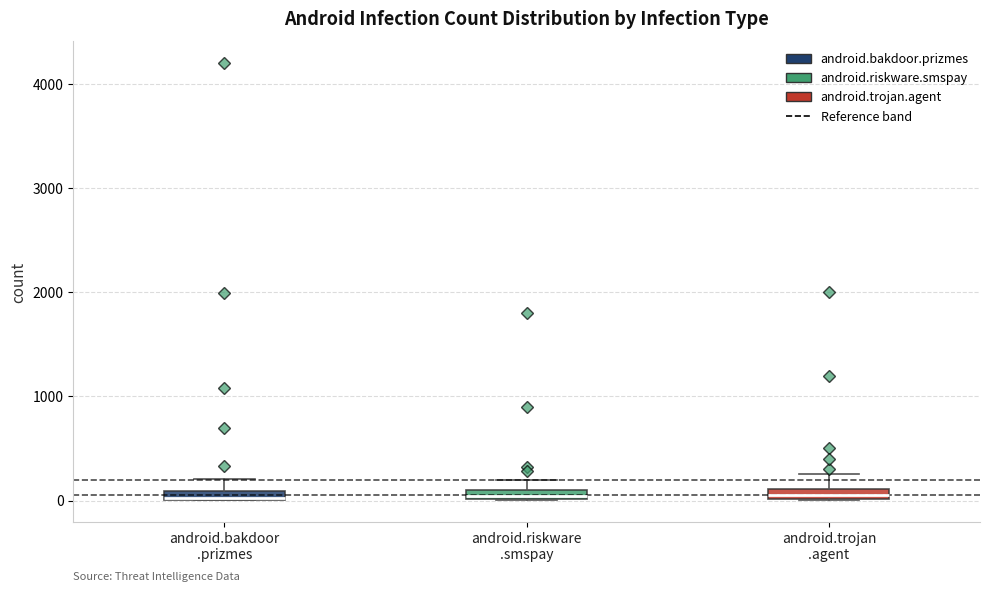

Where is the upper edge of the box for android.riskware .smspay on the y-axis? The values are not printed on the chart, so give them approximately, as read against the axis.

100